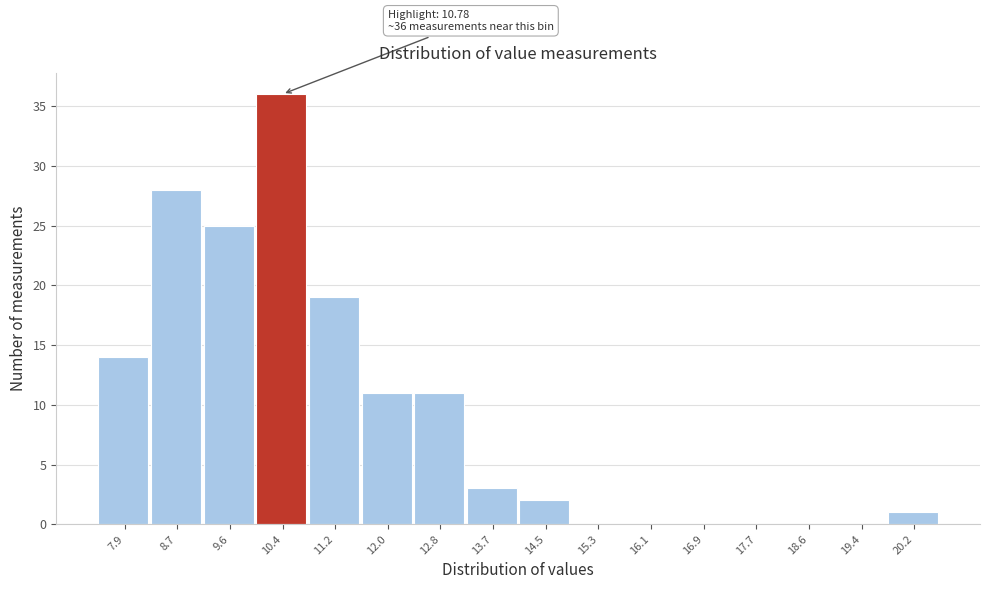

Reading left to right, extract all data points from this chart.

7.9=14	8.7=28	9.6=25	10.4=36	11.2=19	12.0=11	12.8=11	13.7=3	14.5=2	15.3=0	16.1=0	16.9=0	17.7=0	18.6=0	19.4=0	20.2=1